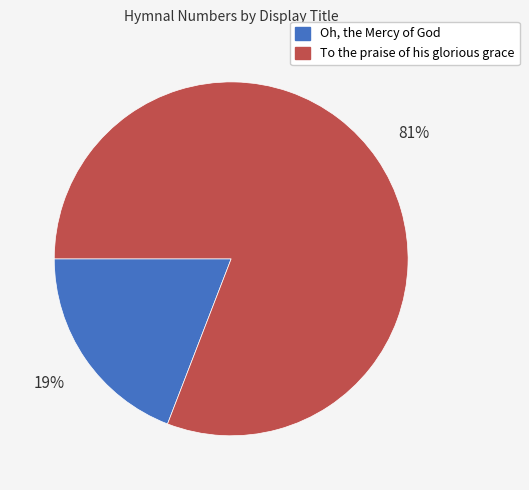

To the nearest percent, what is the difference between the largest and smallest slice percentages?

62%